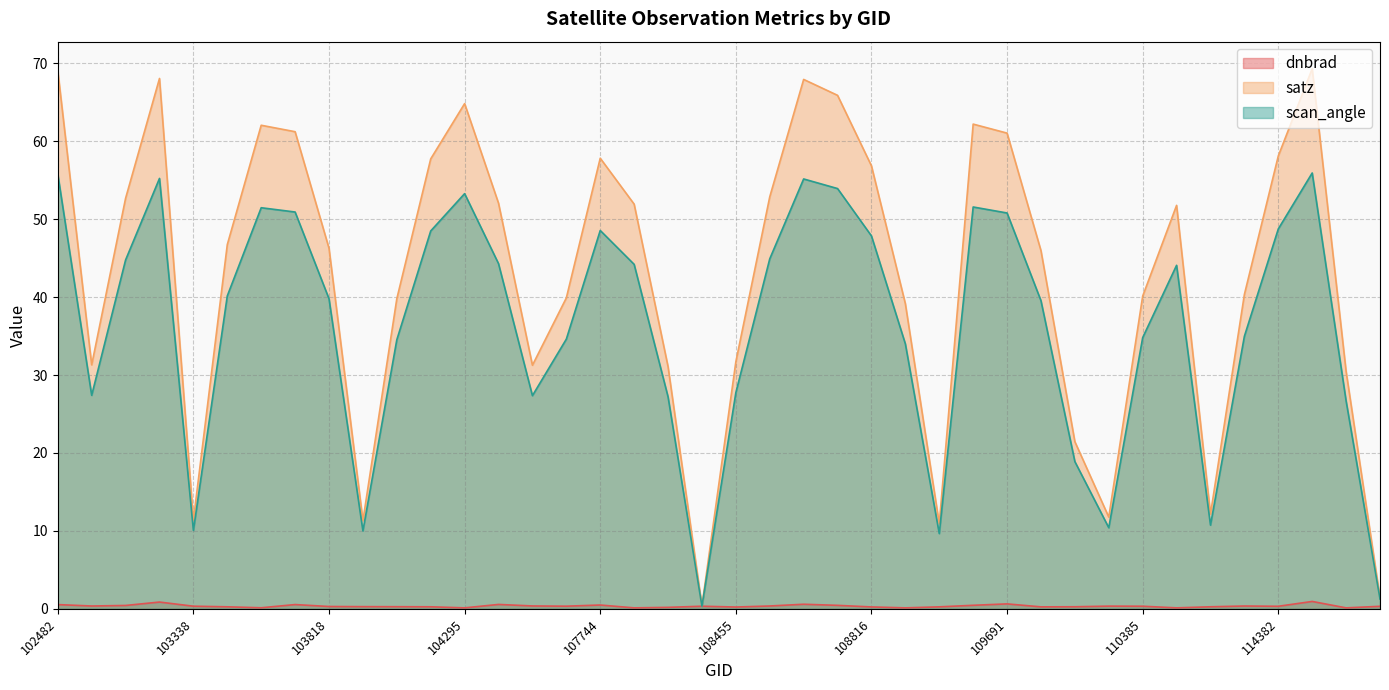

Read the satz value at 102482.

69.0